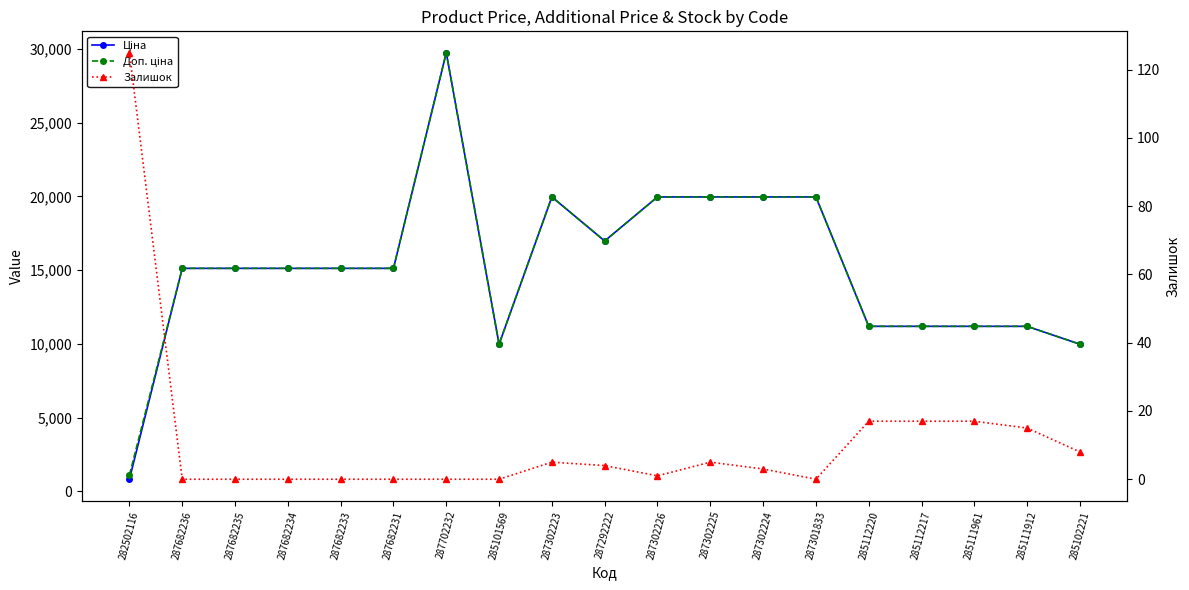

How many data points in Ціна are less than 15120?

7